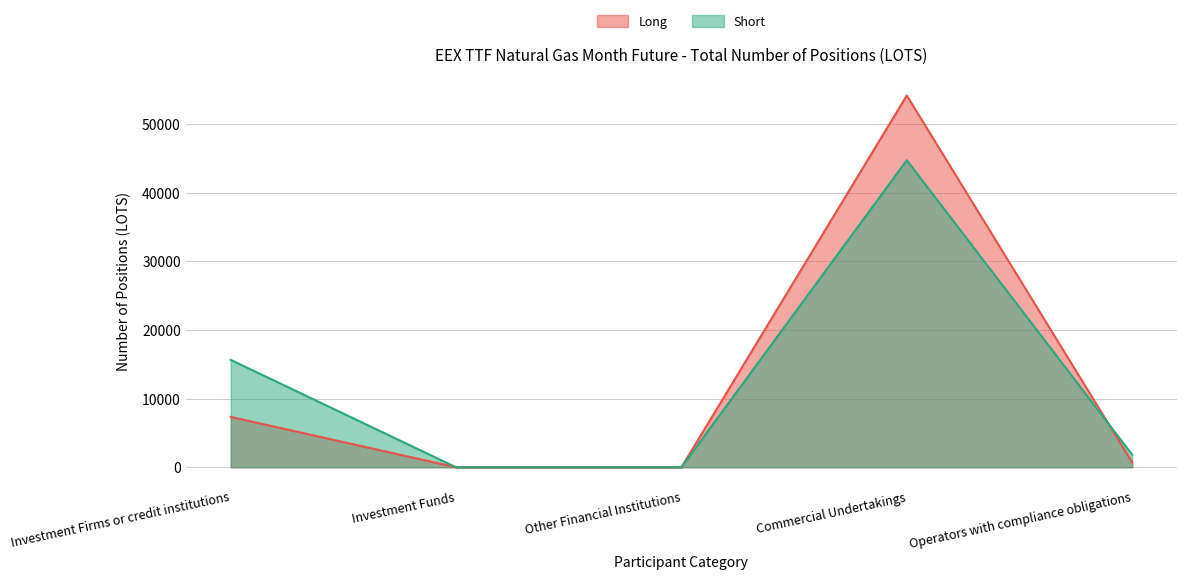

How many values in the Long series are below 727?

2